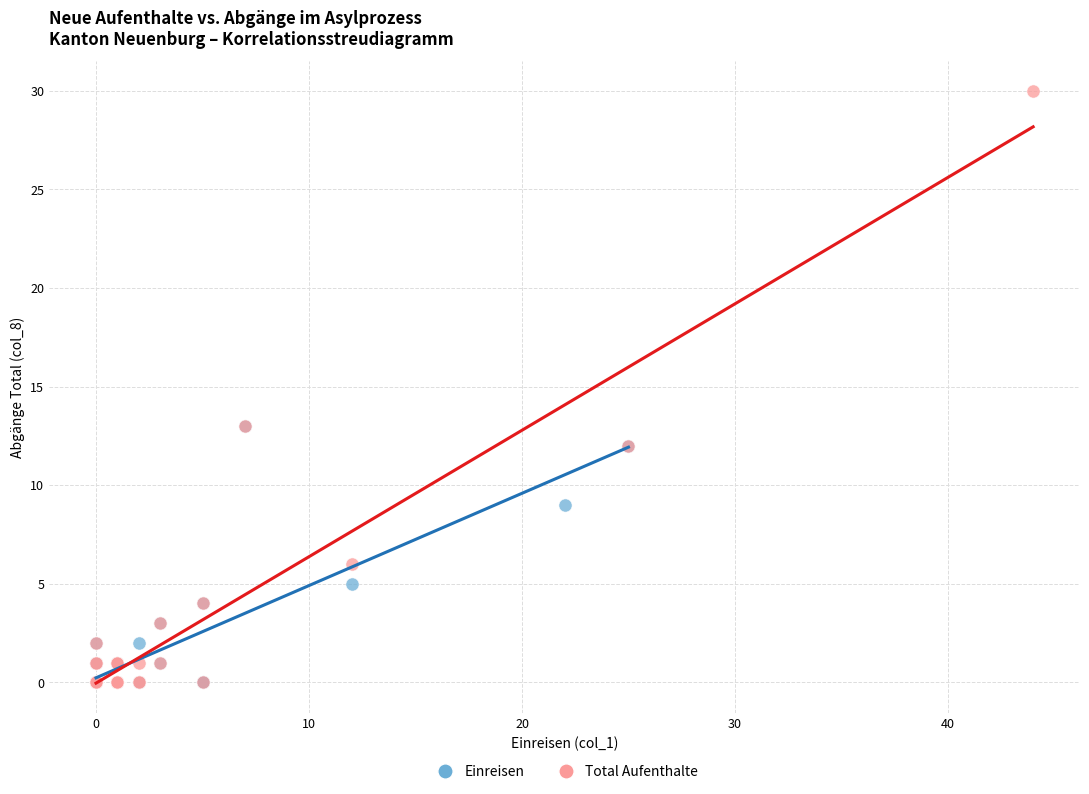

What are all the series names shown in the legend?

Einreisen, Total Aufenthalte